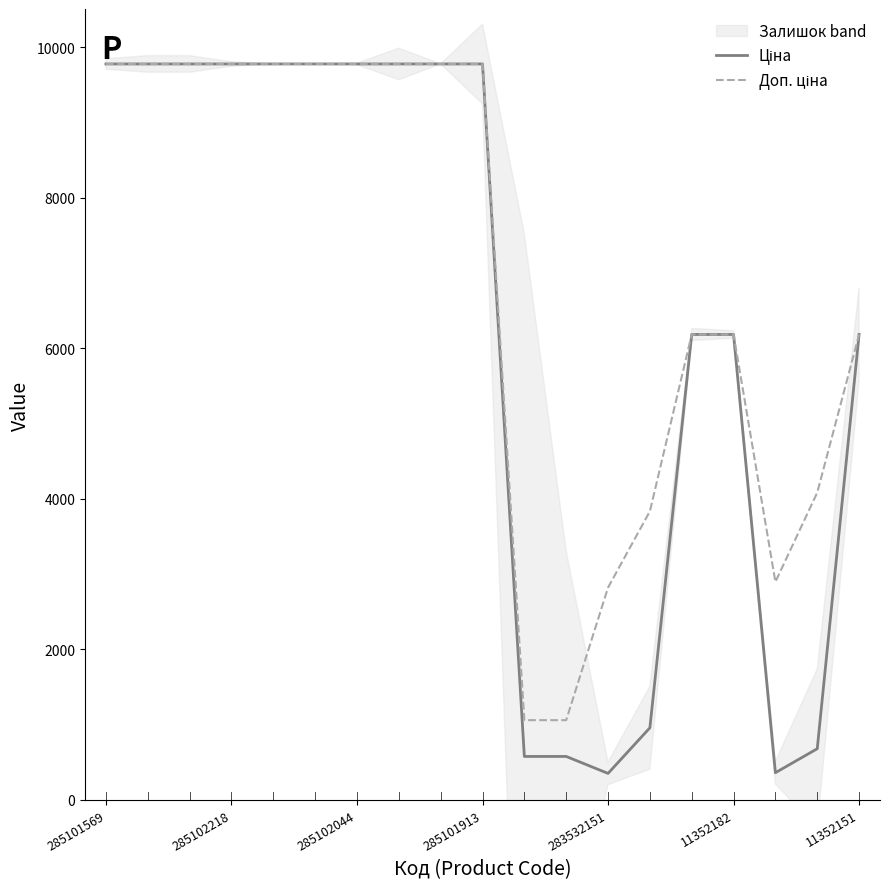

List the series in order of their peak value, highest first.

Ціна, Доп. ціна